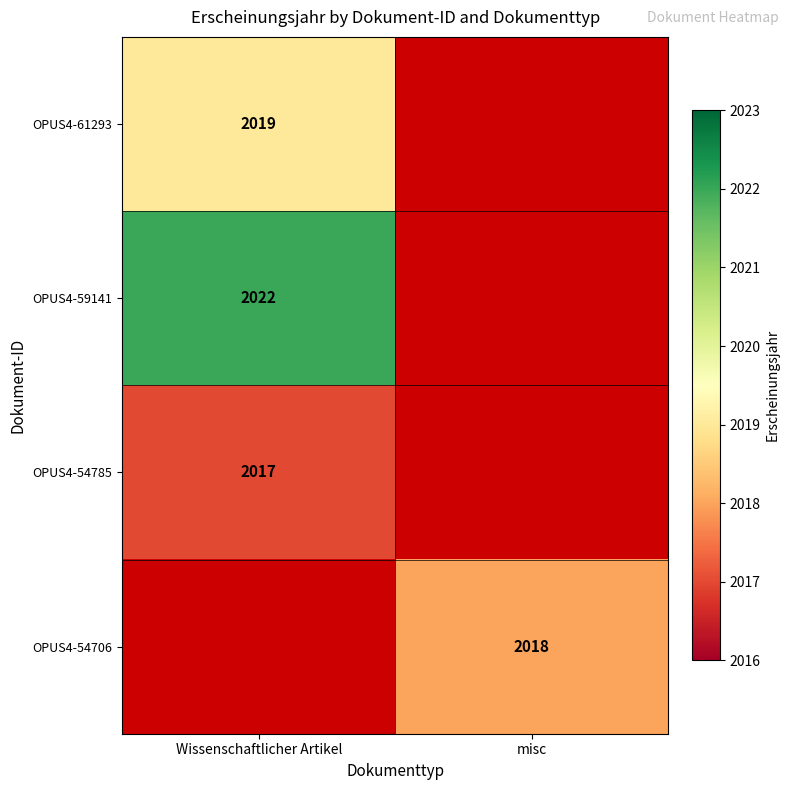

Is the value of OPUS4-54785 at Wissenschaftlicher Artikel greater than the value of OPUS4-59141 at Wissenschaftlicher Artikel?

No